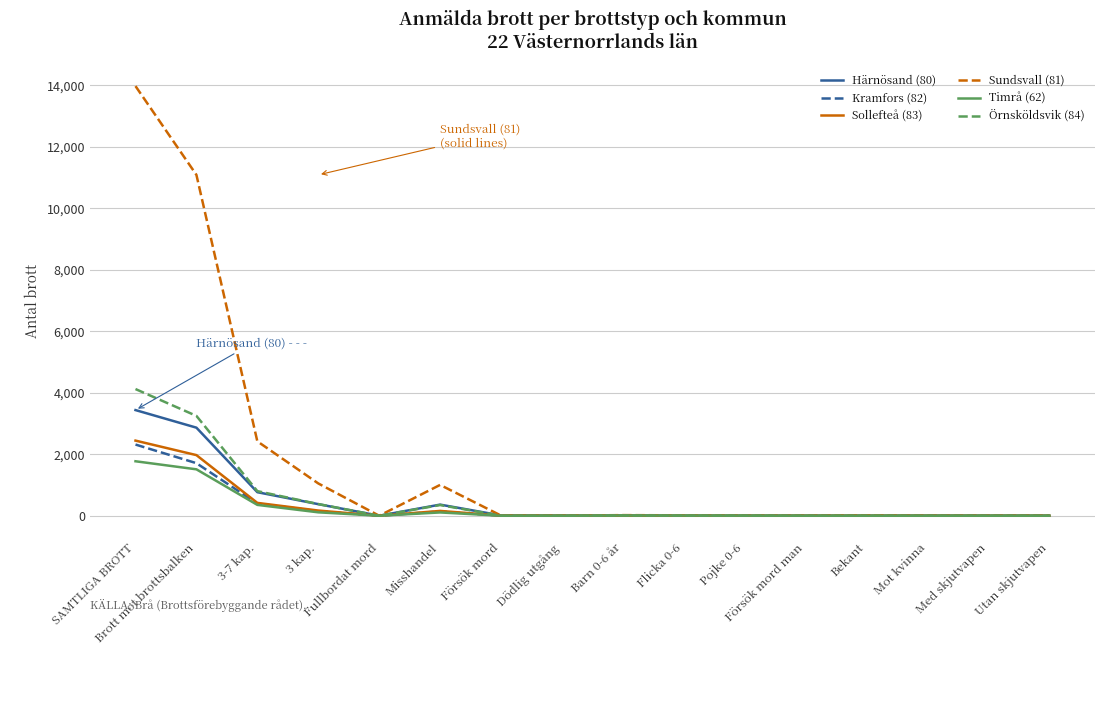

Which series has the widest spread of values?

Sundsvall (81)